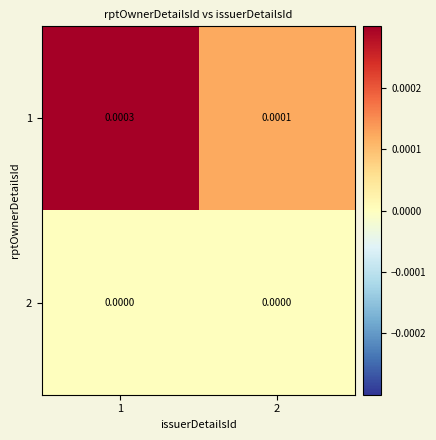

List the series in order of their peak value, highest first.

1, 2